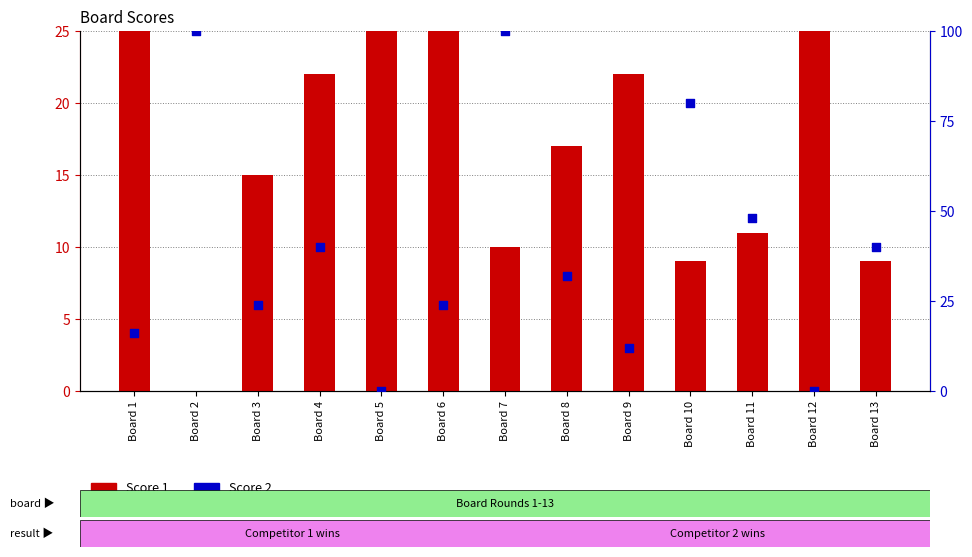

What is the total value across all series at Board 7?

110